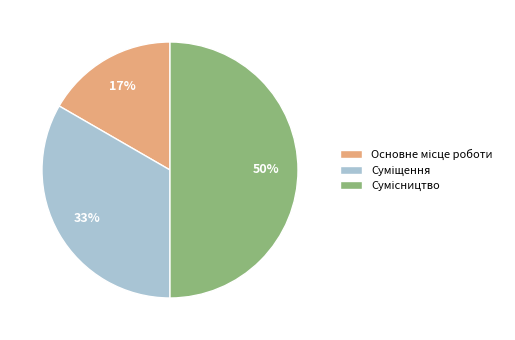

To the nearest percent, what is the difference between the largest and smallest slice percentages?

33%